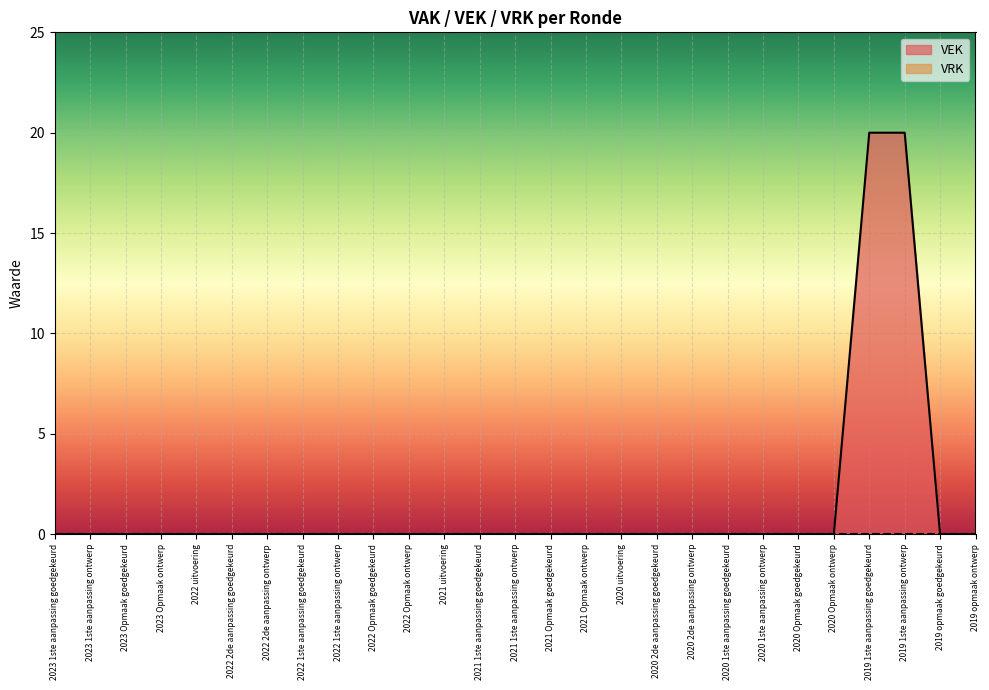

What is the difference between the maximum and minimum values in the VAK series?

20